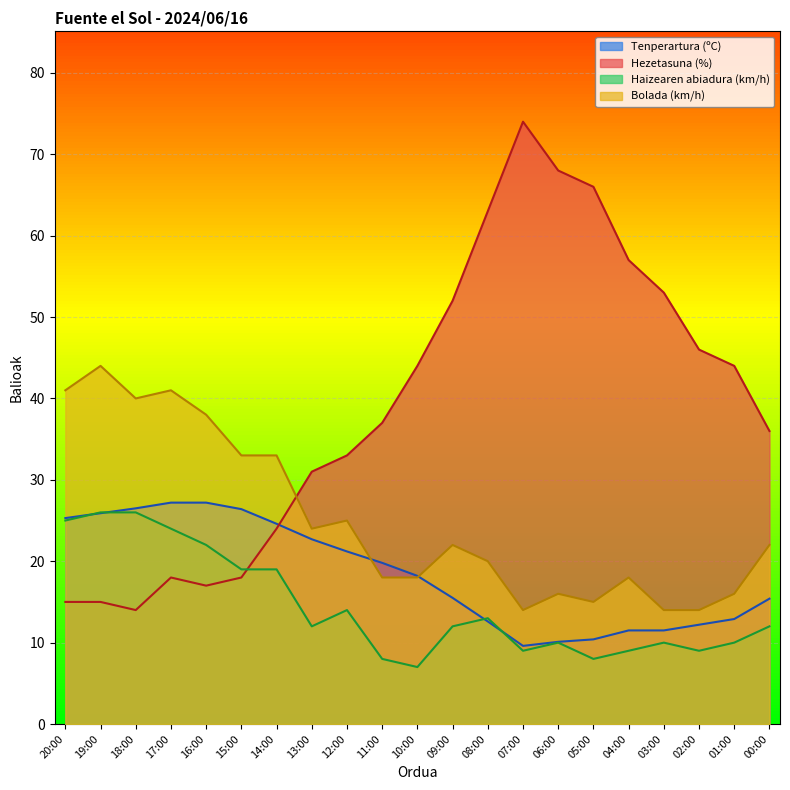

What is the label of the 17th point from the right?

16:00